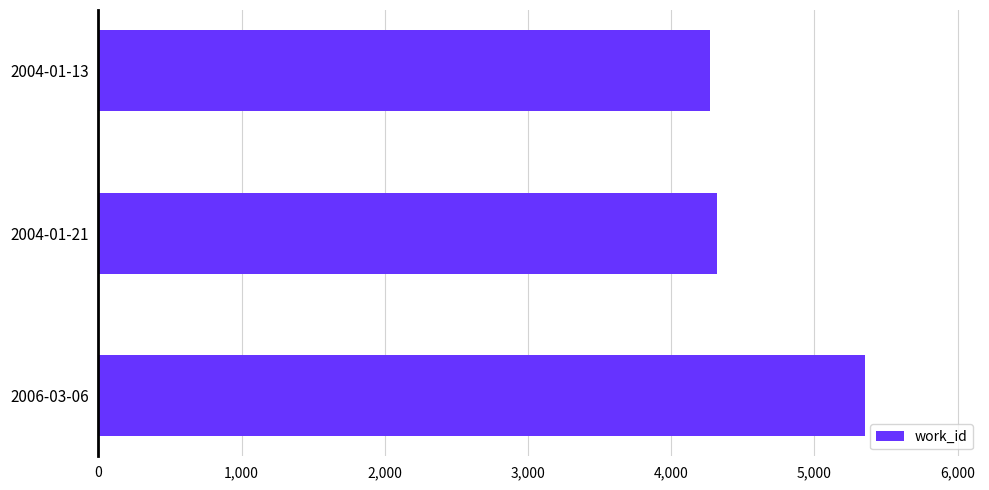

What is the ratio of the value at 2004-01-13 to the value at 2006-03-06?

0.8